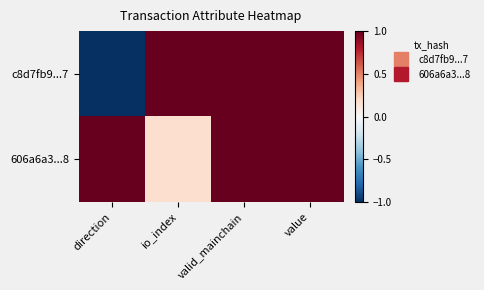

Reading left to right, what are all the values shown in this chart?

c8d7fb9...7: direction=-1.0	io_index=1.0	valid_mainchain=1.0	value=1.0
606a6a3...8: direction=1.0	io_index=0.2	valid_mainchain=1.0	value=1.0